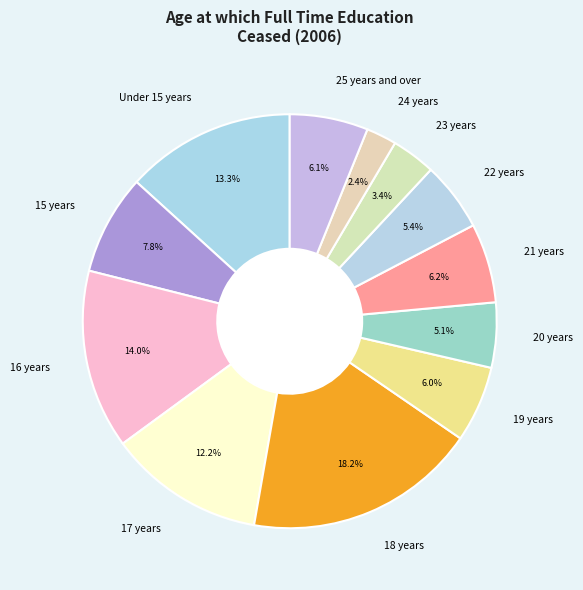

The 16 years slice represents 24% of the pie. True or false?

False